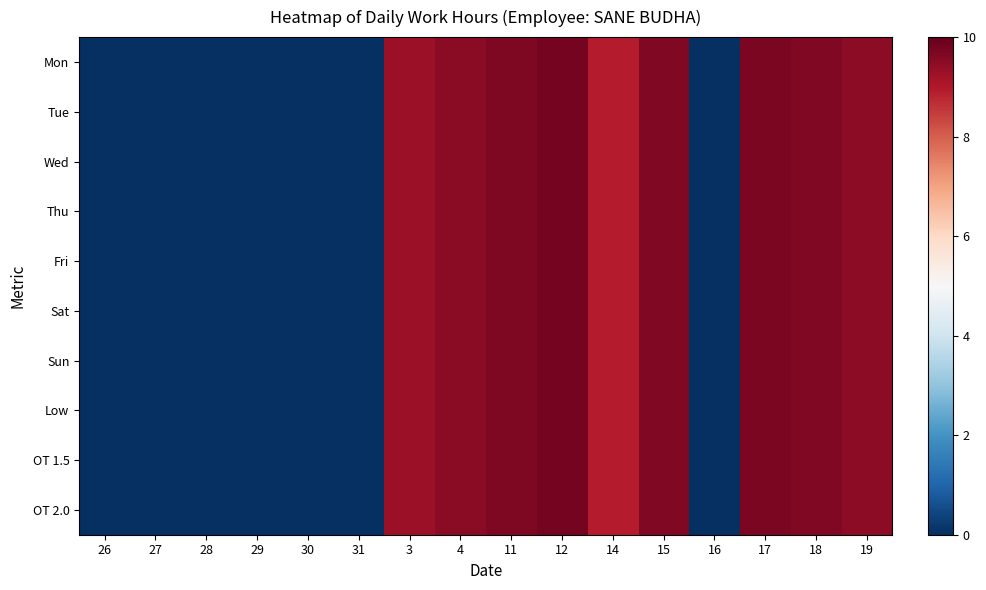

How many categories are shown in the chart?

16